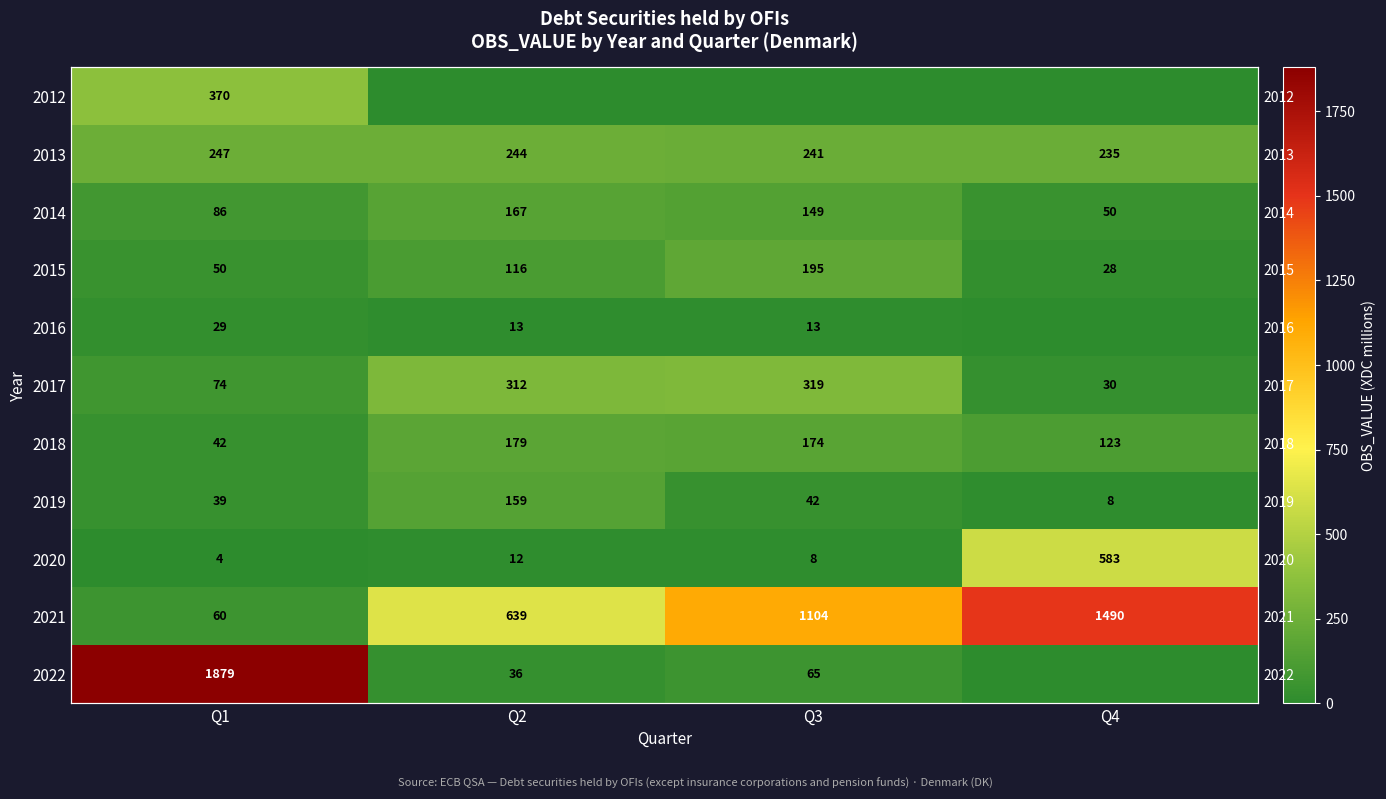

At Q3, list the series in order from smallest to largest.

2012, 2020, 2016, 2019, 2022, 2014, 2018, 2015, 2013, 2017, 2021